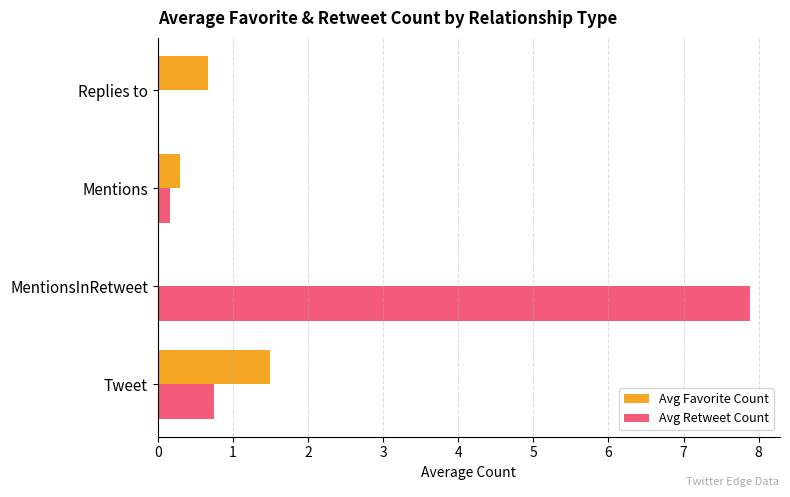

Which category has the highest value across all series?

MentionsInRetweet